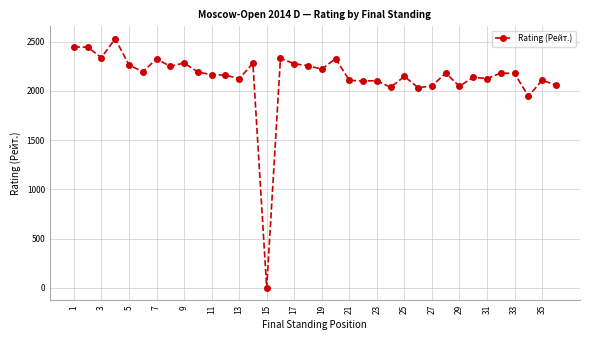

How many lines are shown in the chart?

1